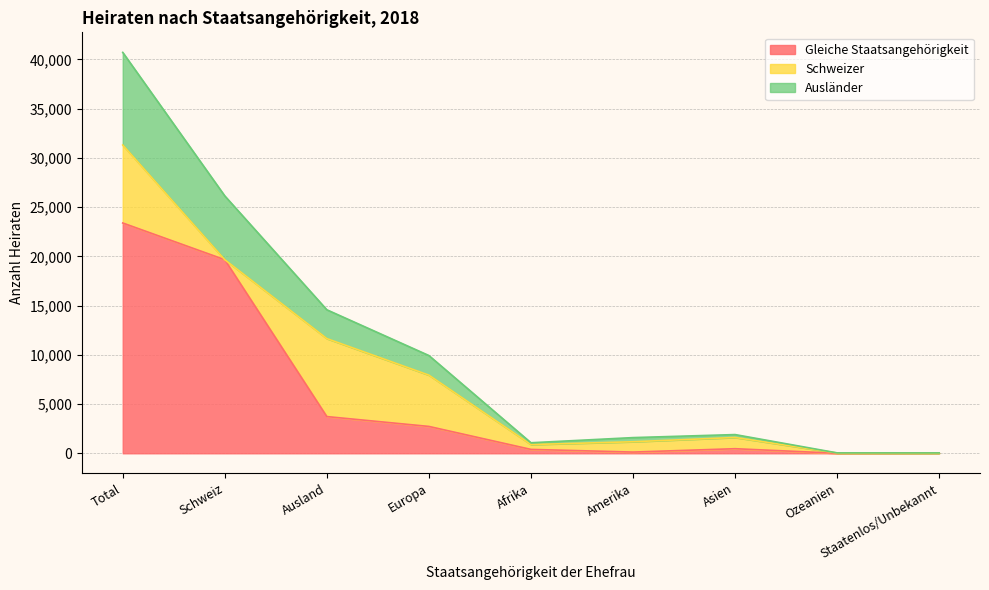

What position from the right is Schweiz?

8